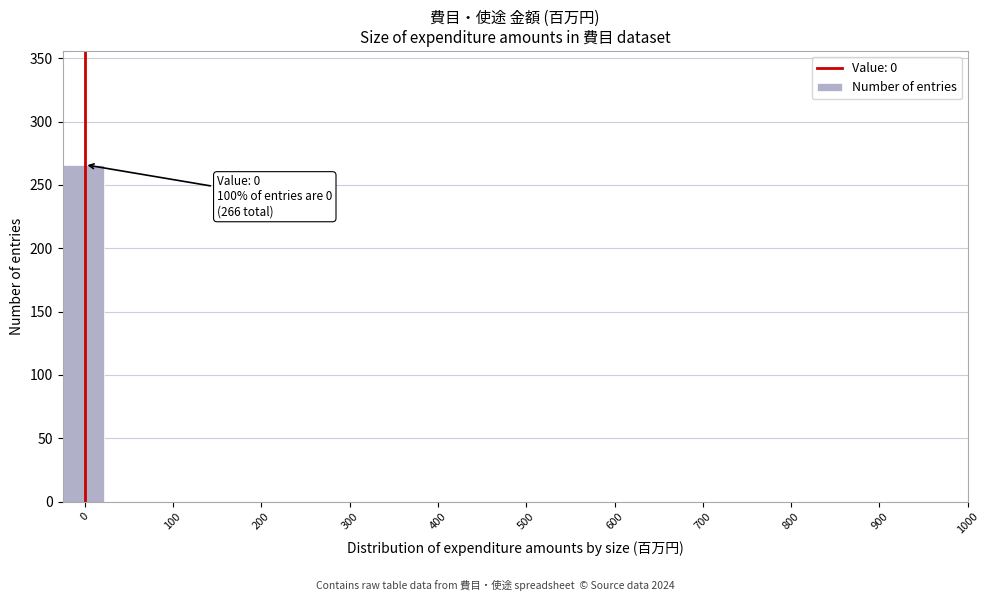

Which range on the x-axis has the tallest bar?

-25 to 25